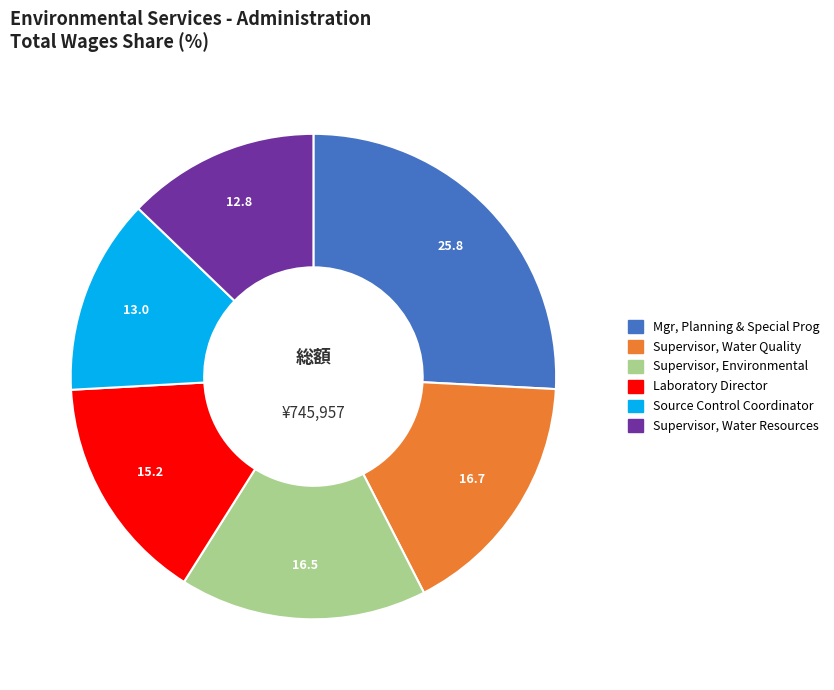

Count the number of slices in the pie.

6